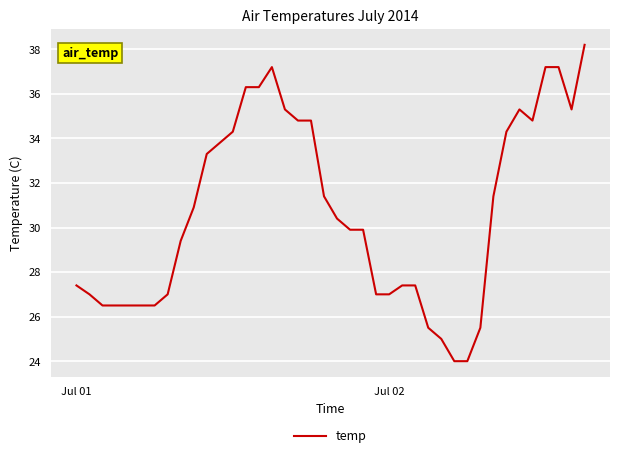

What is the minimum value shown in the chart?

24.0